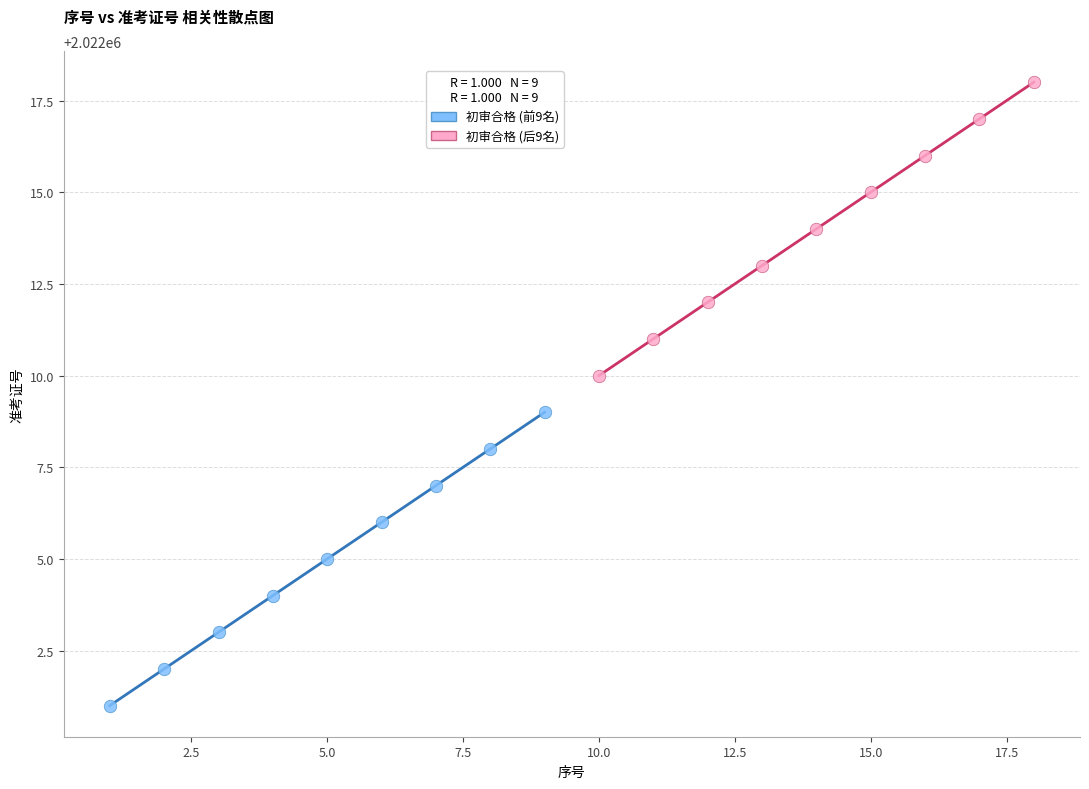

Which series reaches the maximum Y coordinate?

初审合格 (后9名)